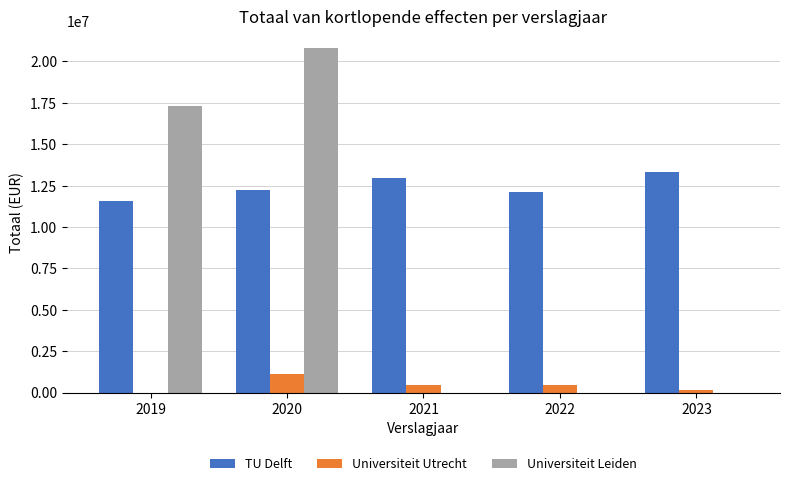

What is the maximum value for Universiteit Leiden?

20800000